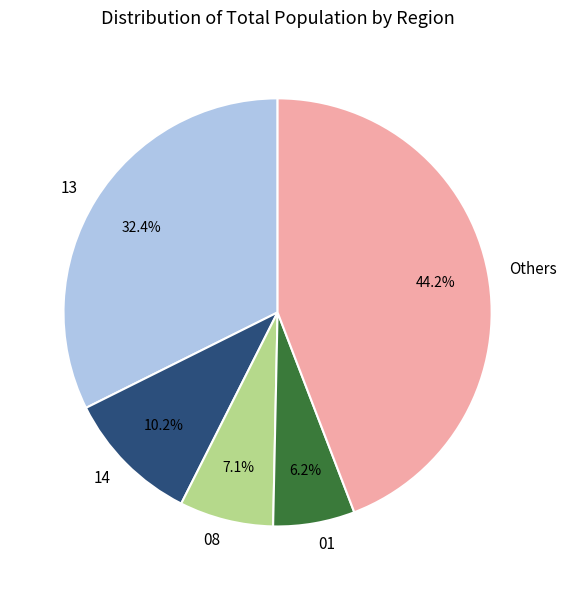

Is it true that 08 is 12% of the pie?

False